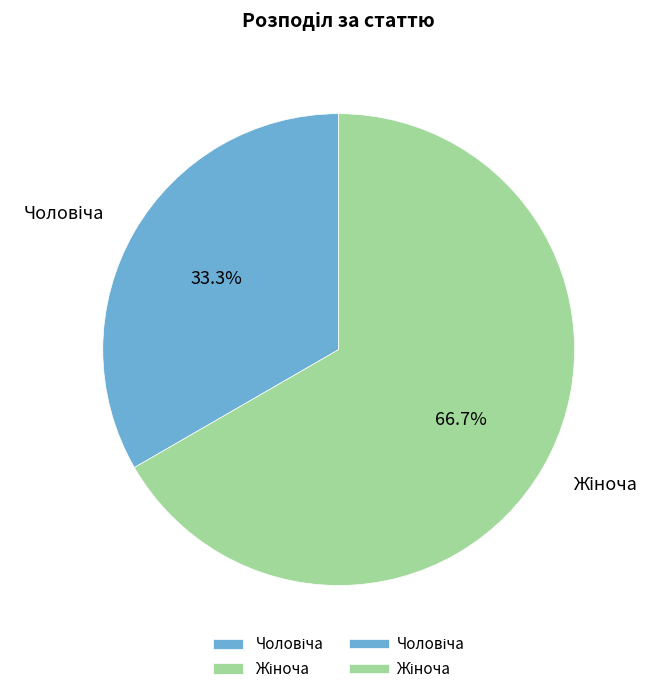

Is there a majority slice in this chart?

Yes